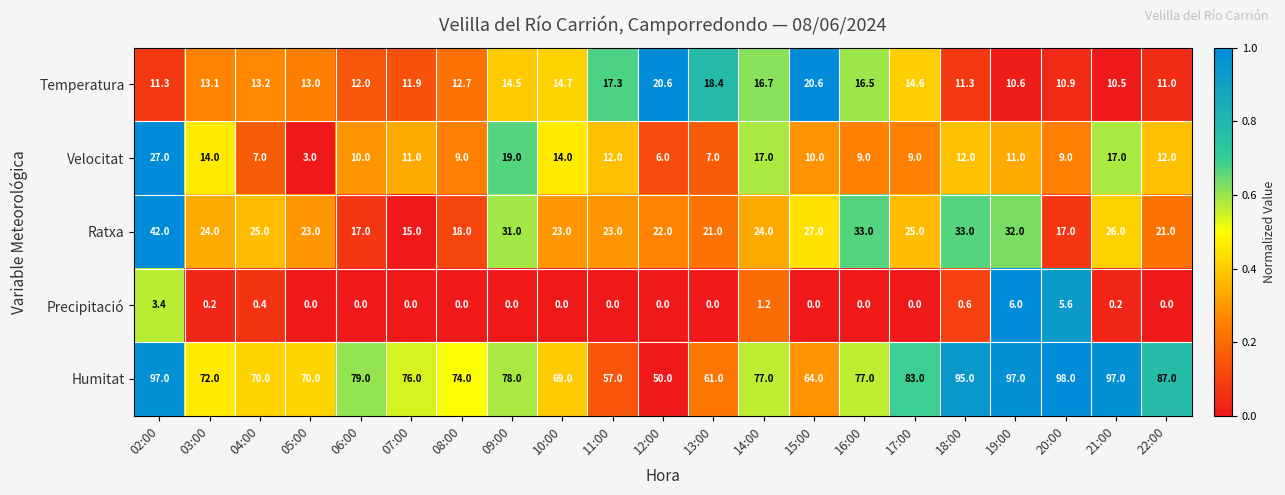

Rank the series by their maximum value, from highest to lowest.

Humitat, Ratxa, Velocitat, Temperatura, Precipitació